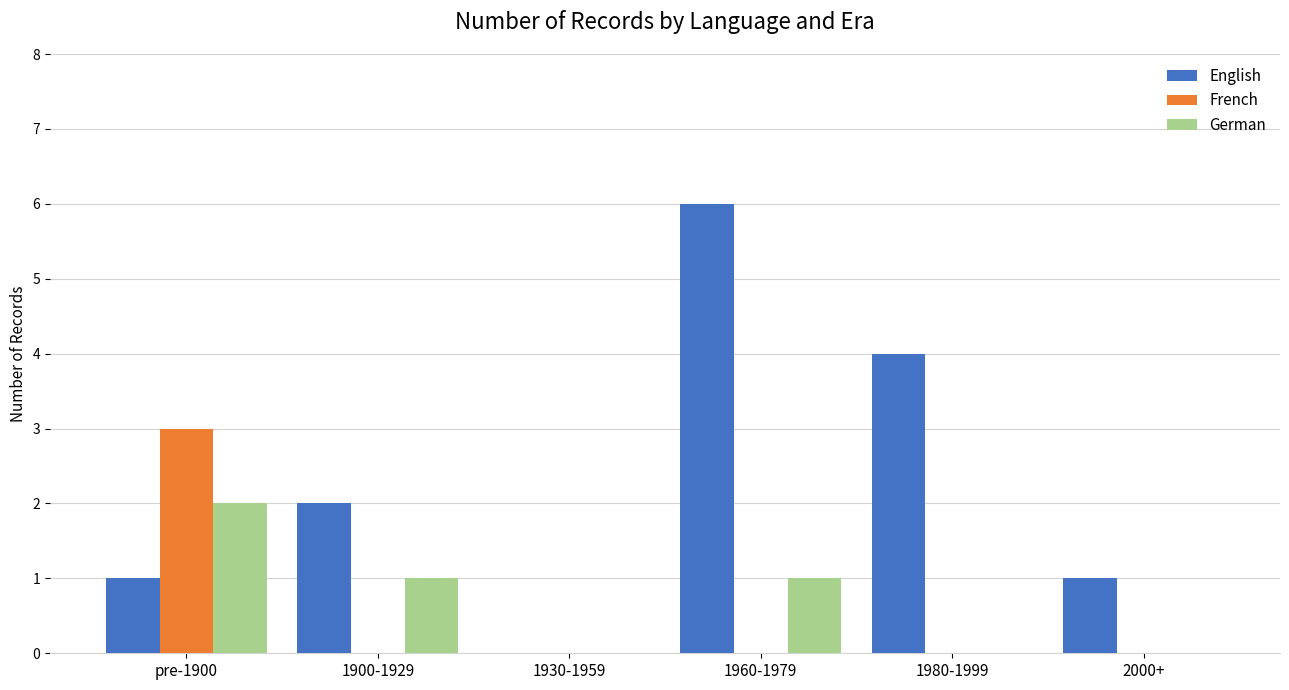

What is the maximum value shown in the chart?

6